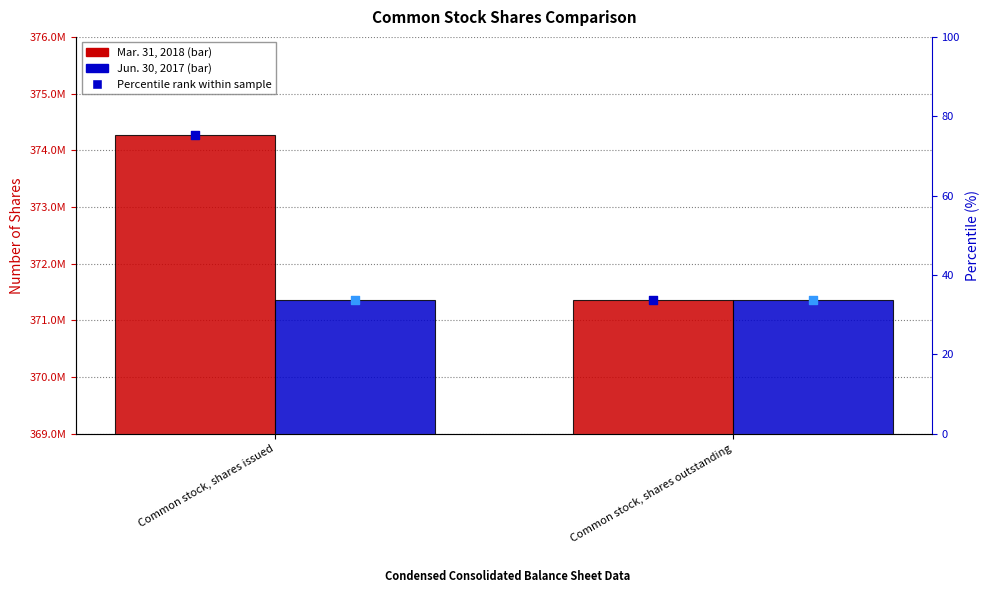

At how many categories does at least one series exceed 212292472?

2